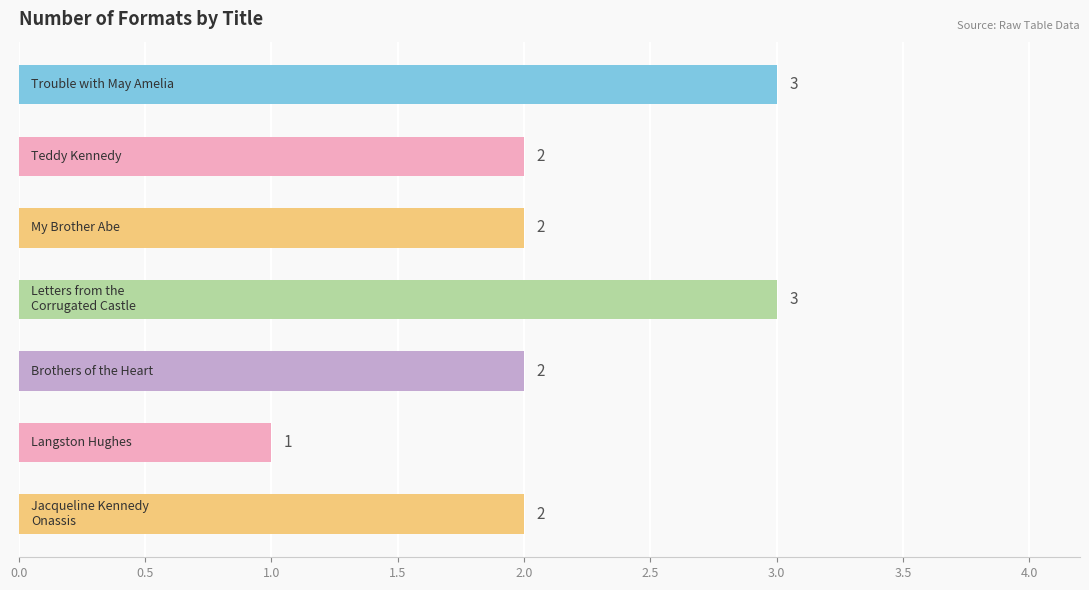

Count the values in the range 2 to 3.

6